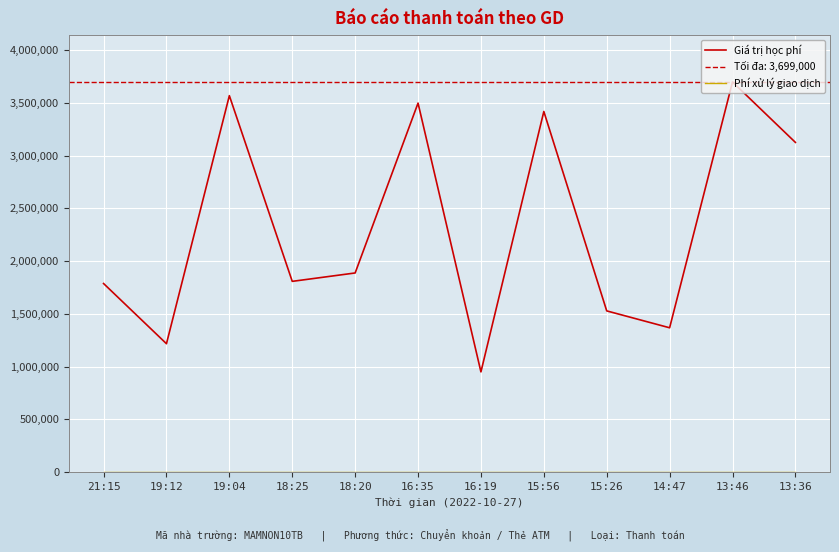

What is the total value across all series at 16:35?

3501800